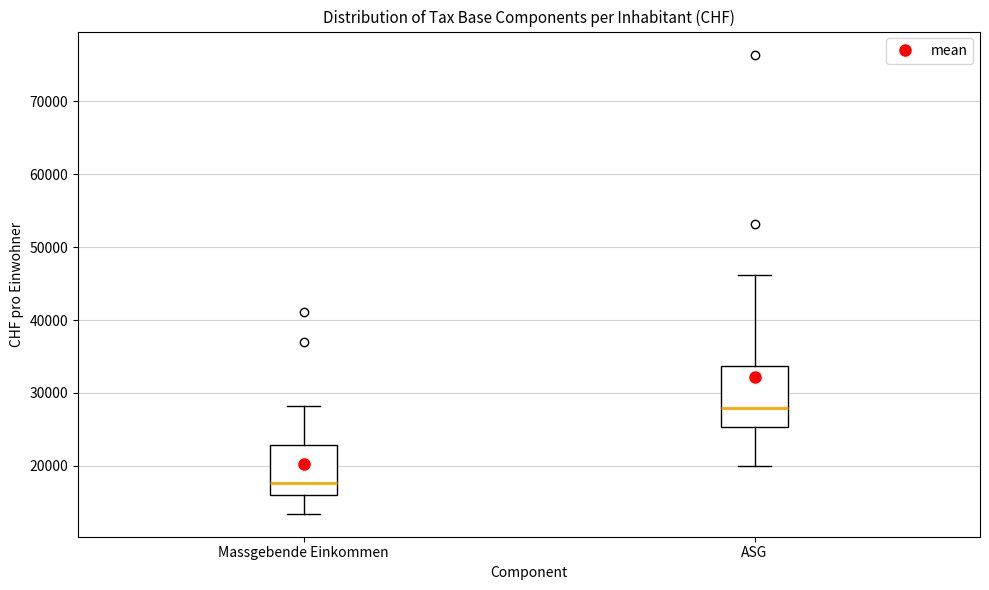

Reading left to right, transcribe this box plot: for each box, give where its median line is, the range the box spans, and where its two whiskers end, as read against the y-axis. The values are not printed on the chart, so give them approximately, as read against the axis.

Massgebende Einkommen: median 18000, box 16000 to 23000, whiskers 13000 to 28000
ASG: median 28000, box 25000 to 34000, whiskers 20000 to 46000